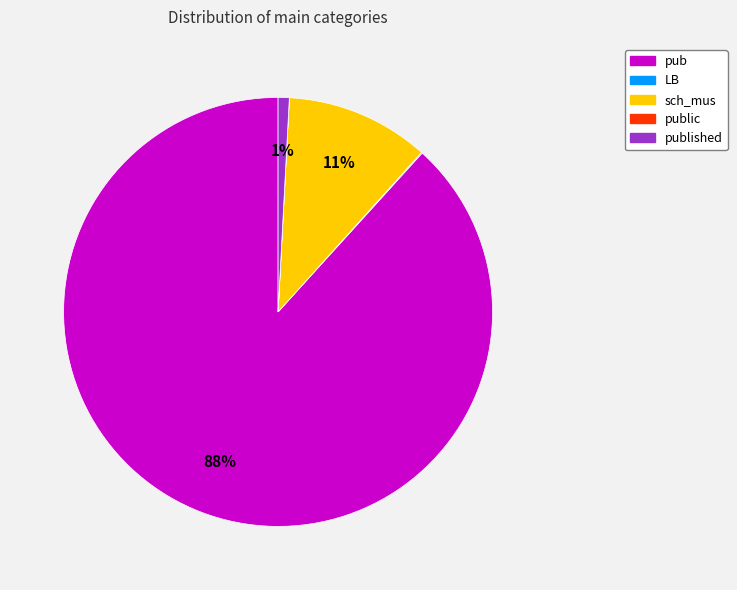

Does any single category account for the majority?

Yes